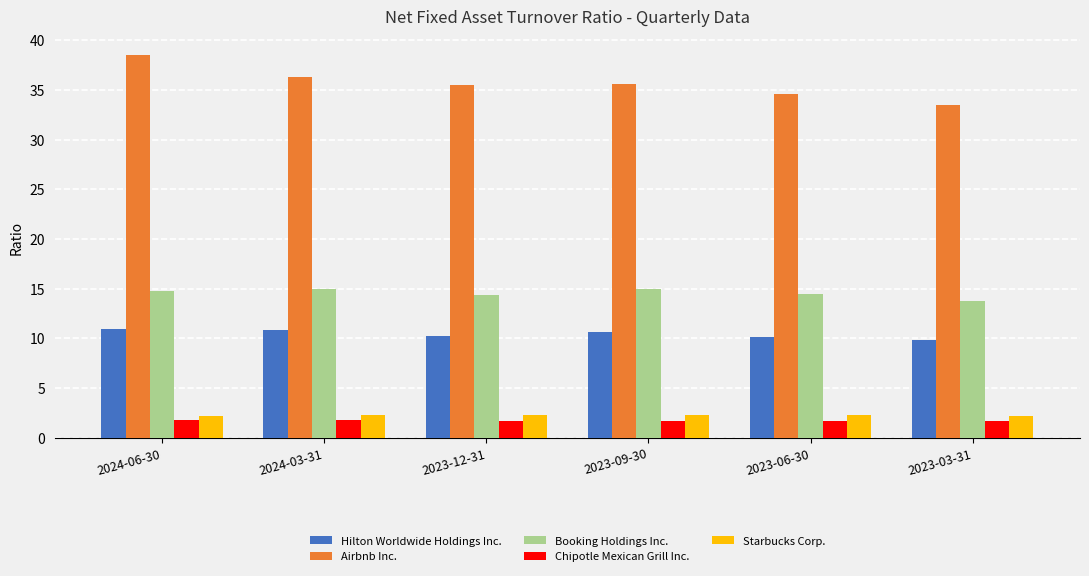

How many data points in Booking Holdings Inc. are less than 14?

1